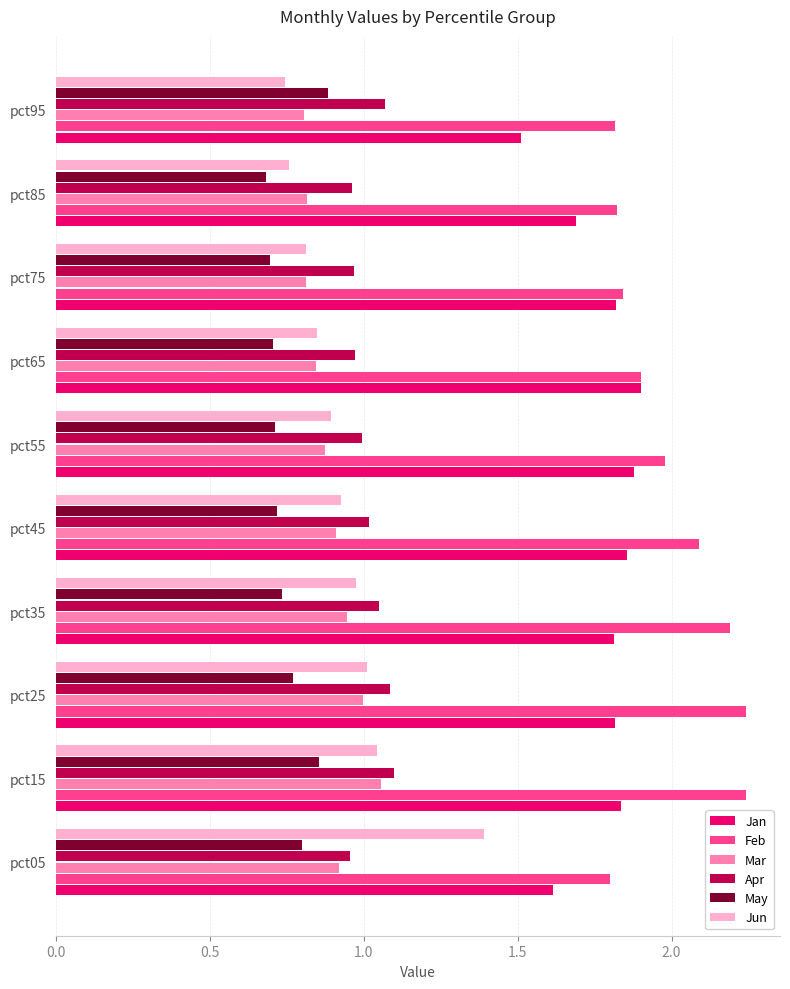

Is it true that May equals 0.4 at pct05?

False